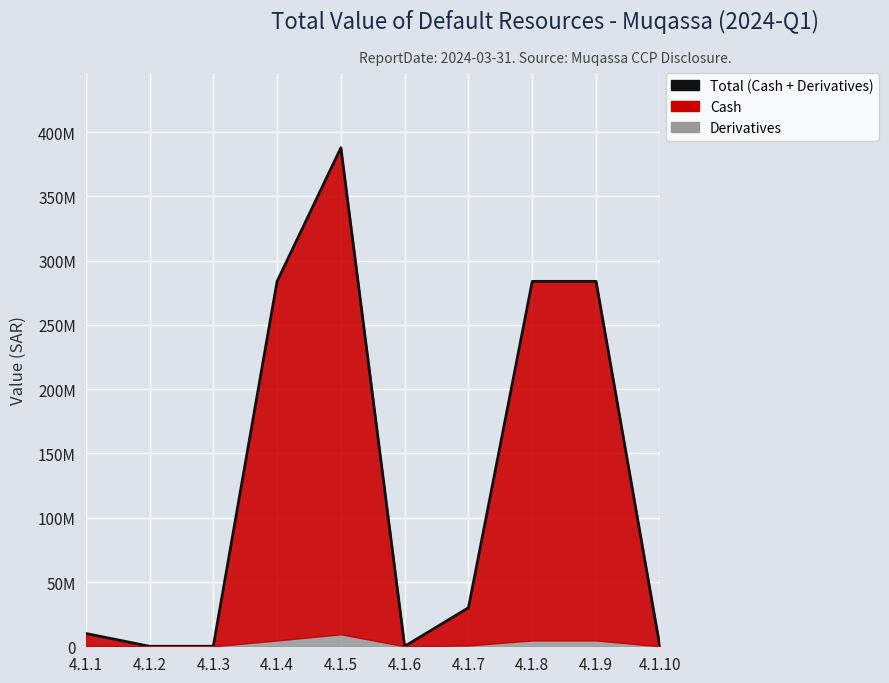

How many points are higher than both their immediate neighbors (excluding endpoints)?

1